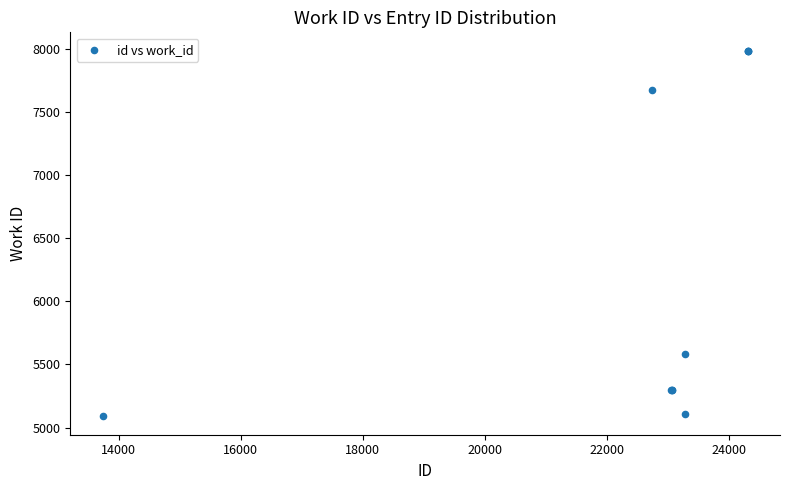

What Y value in the scatter plot is closest to 6536?

5583